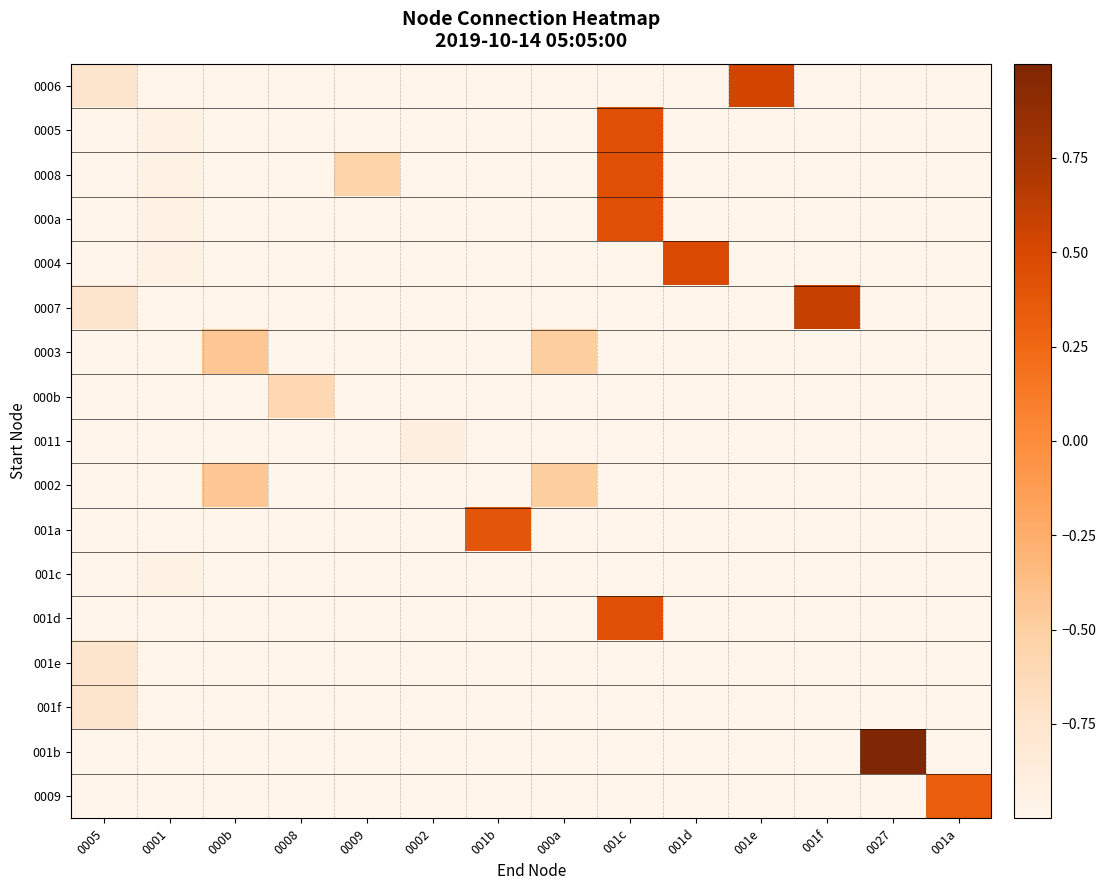

What is the total value across all series at 001a?

-15.7